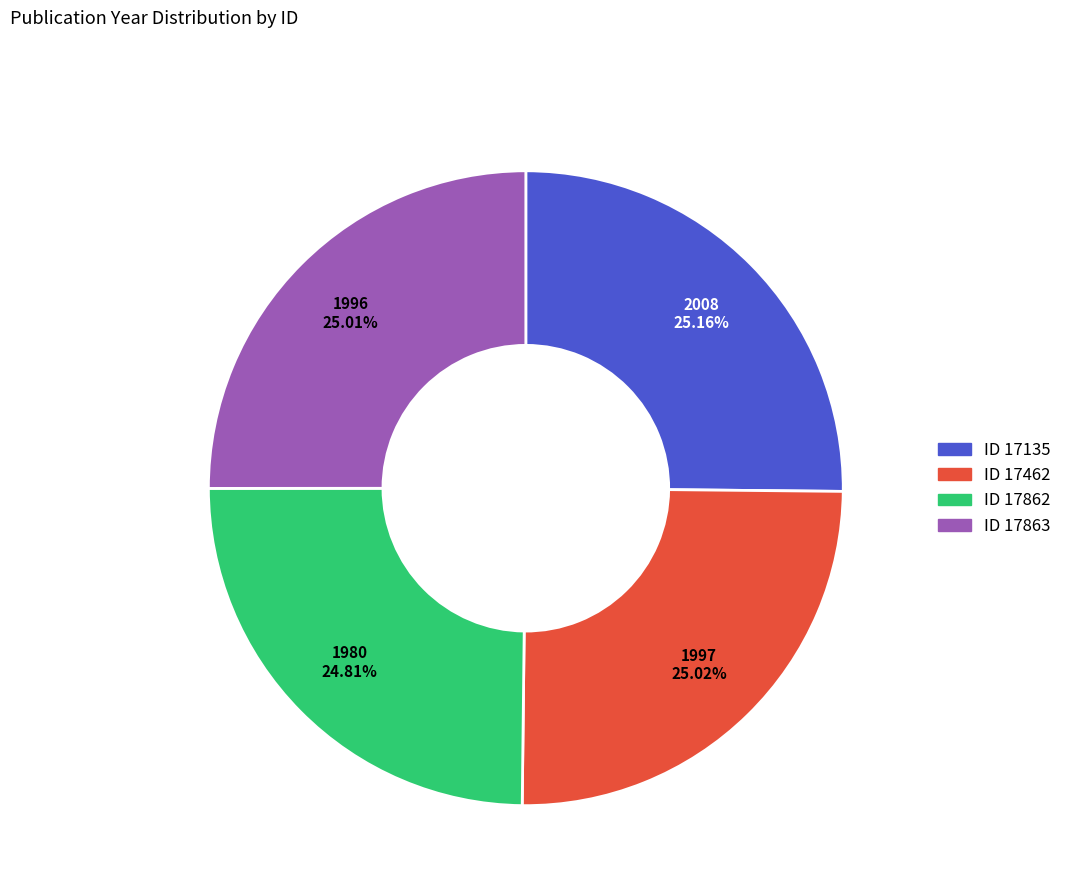

Is there a majority slice in this chart?

No